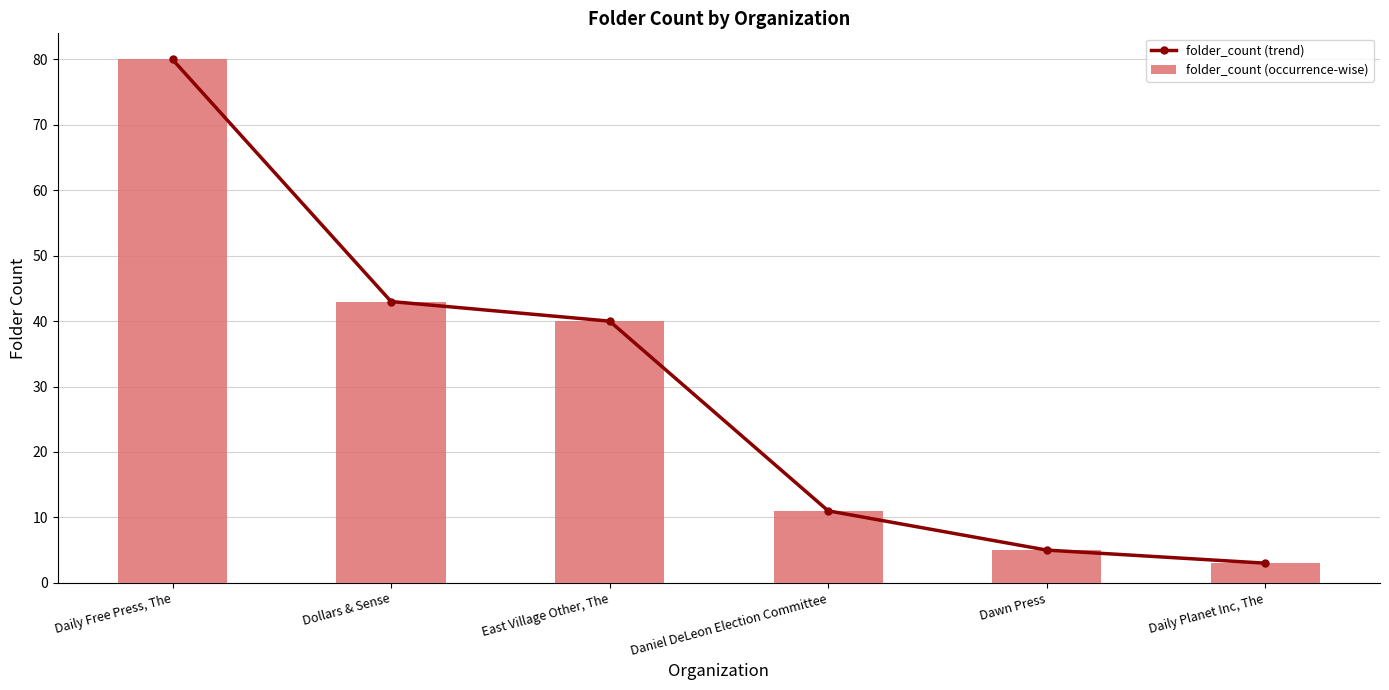

The folder_count (trend) series shows 80 at Daily Free Press, The. True or false?

True